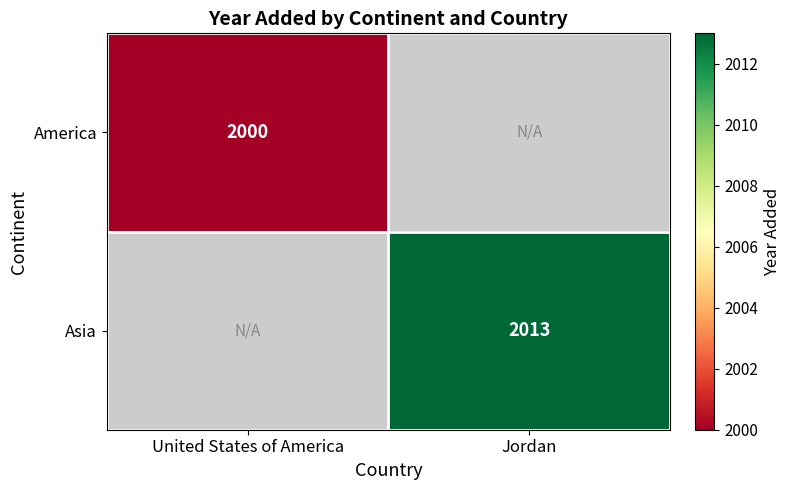

Read the America value at United States of America.

2000.0